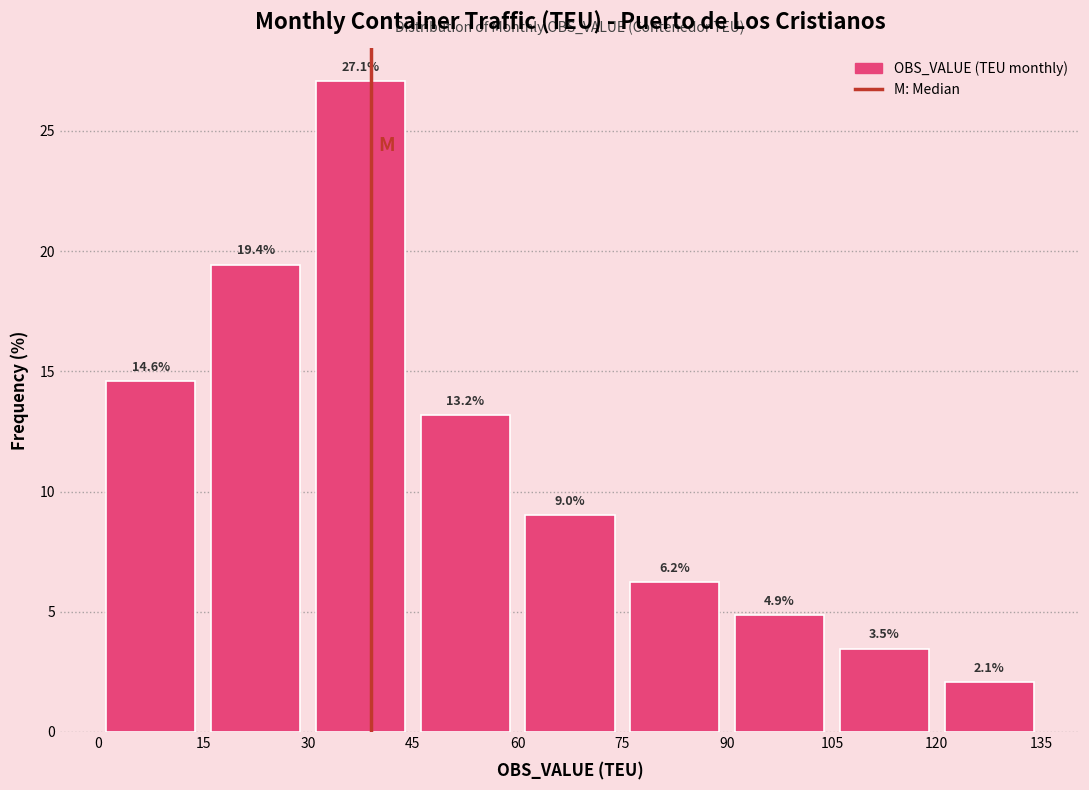

Reading left to right, transcribe this chart: for each bar, give the range it covers on the x-axis and its height.

0 to 15: 14.6
15 to 30: 19.4
30 to 45: 27.1
45 to 60: 13.2
60 to 75: 9.0
75 to 90: 6.2
90 to 105: 4.9
105 to 120: 3.5
120 to 135: 2.1